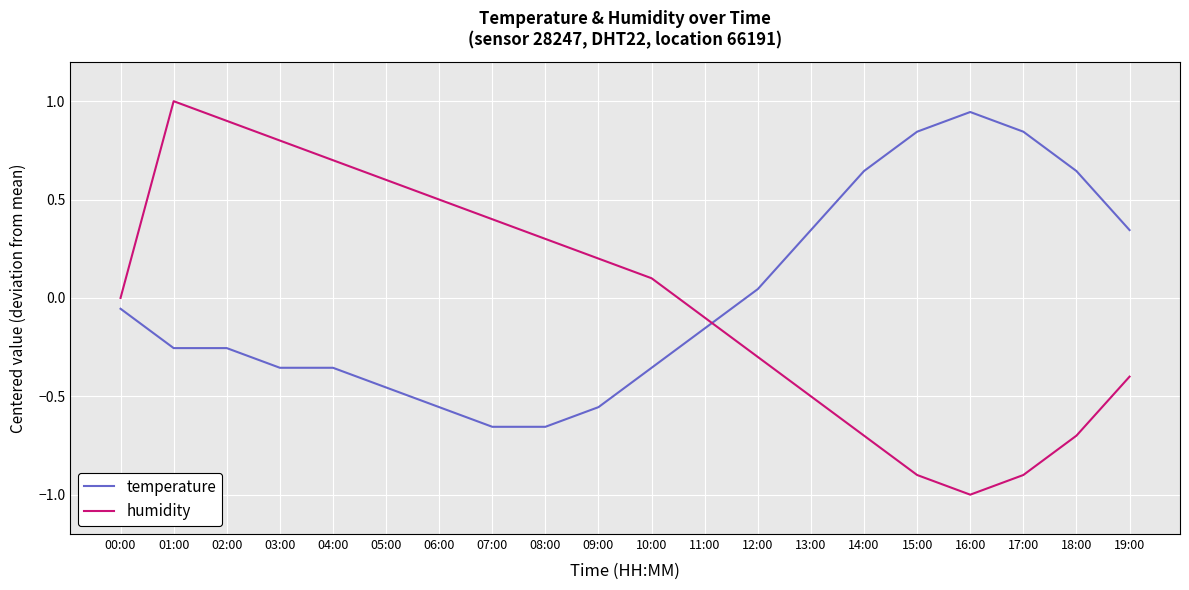

What is the difference between the maximum and minimum values in the temperature series?

1.6